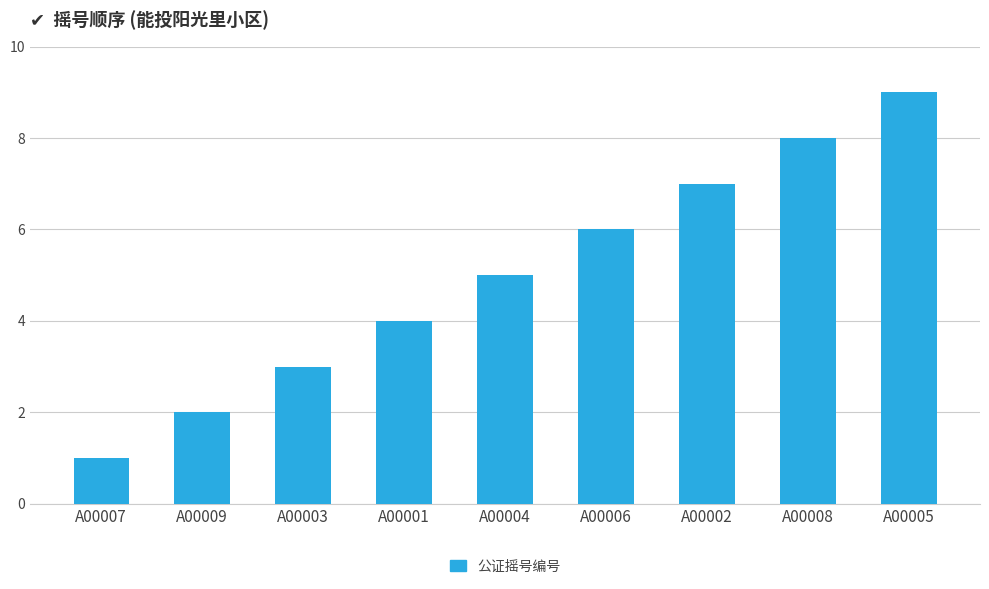

Read the value at A00006.

6